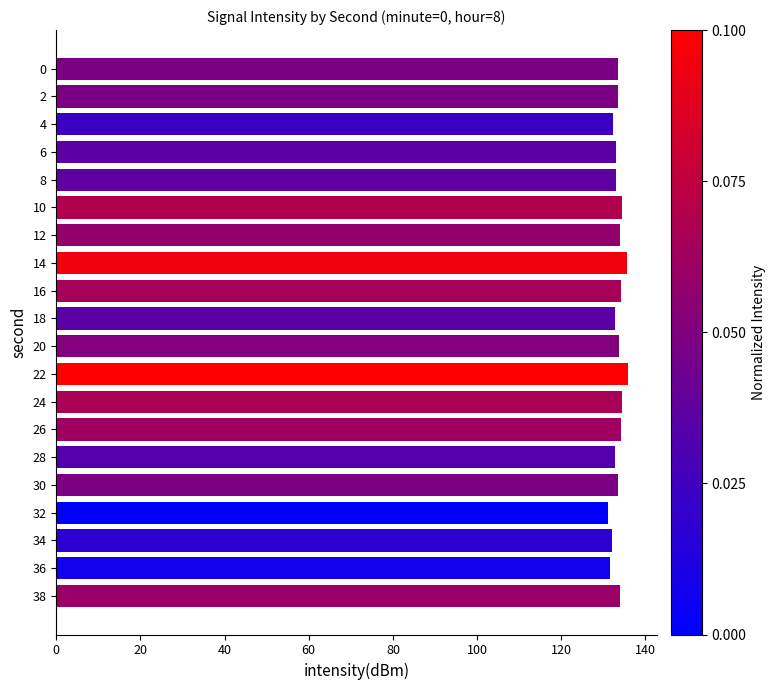

What is the smallest value displayed?

131.2